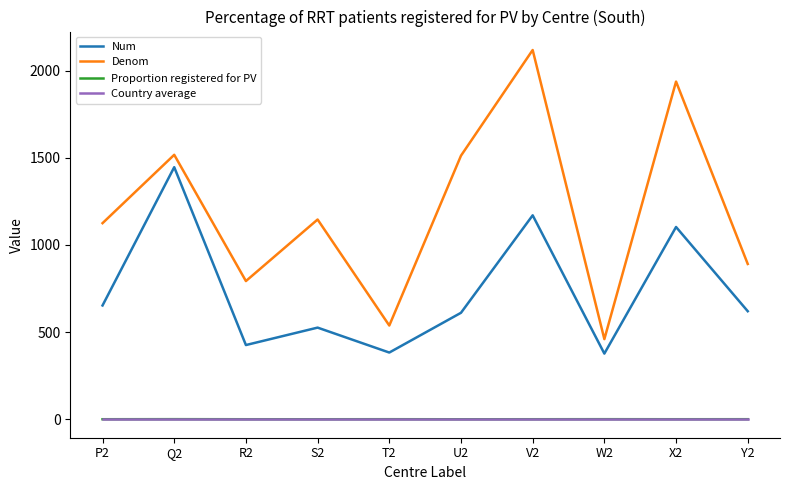

What is the maximum value shown in the chart?

2118.0